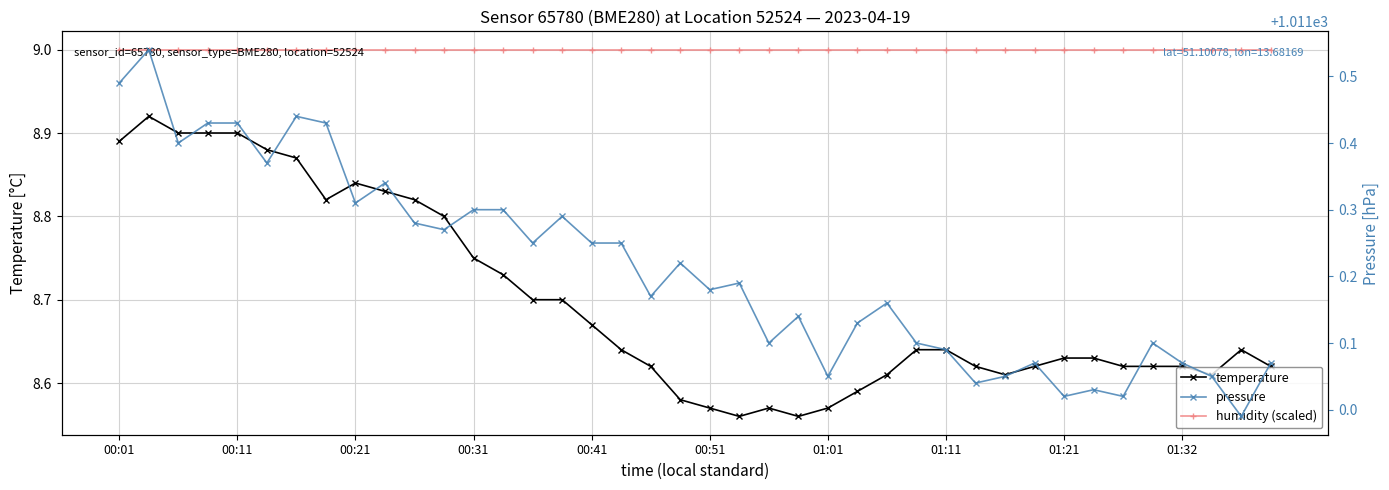

True or false: humidity (scaled) and temperature intersect in this chart.

False